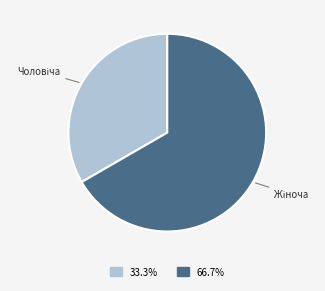

How many segments does this pie chart have?

2